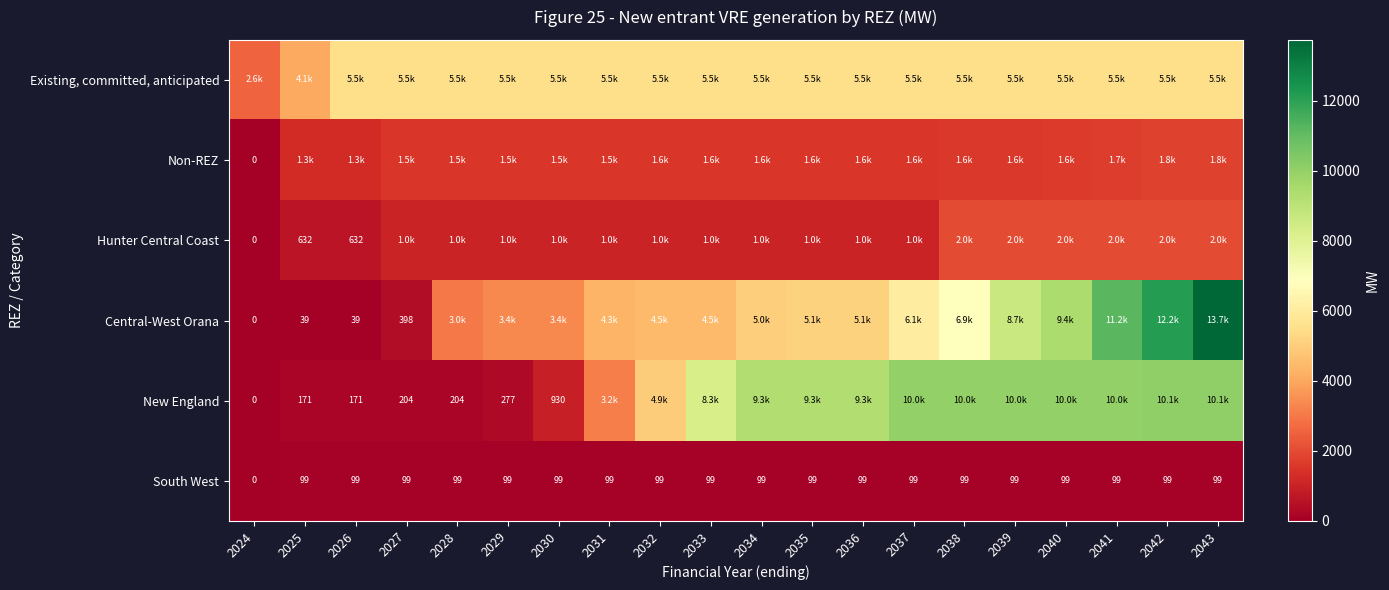

What is the approximate value of Existing, committed, anticipated at 2031?

5503.0